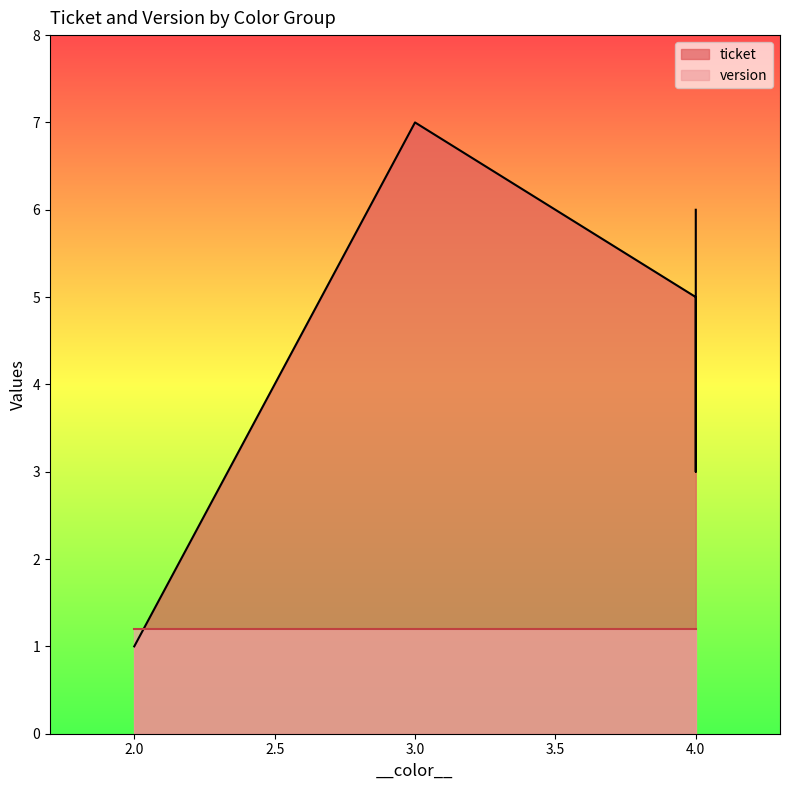

Does the chart display data point markers on the line(s)?

No